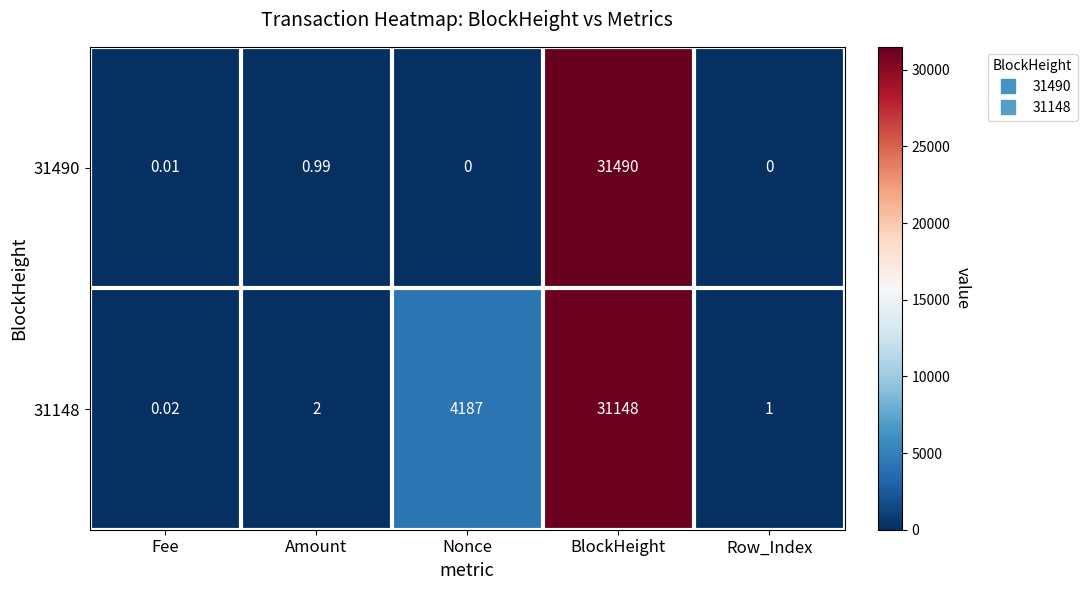

Where is 31490 nearest to the value 15745?

Amount